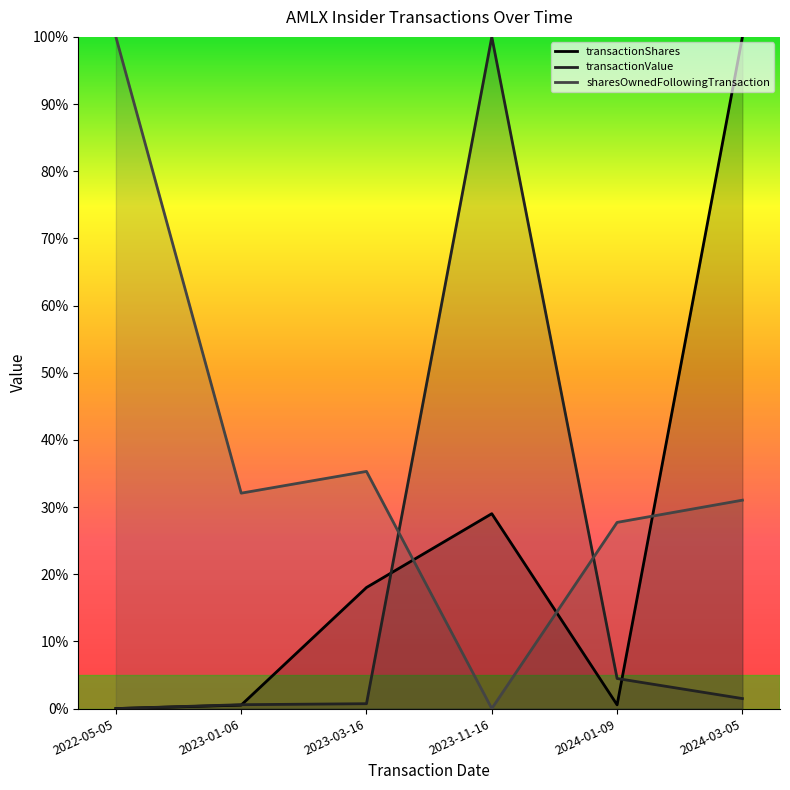

How many lines are shown in the chart?

3